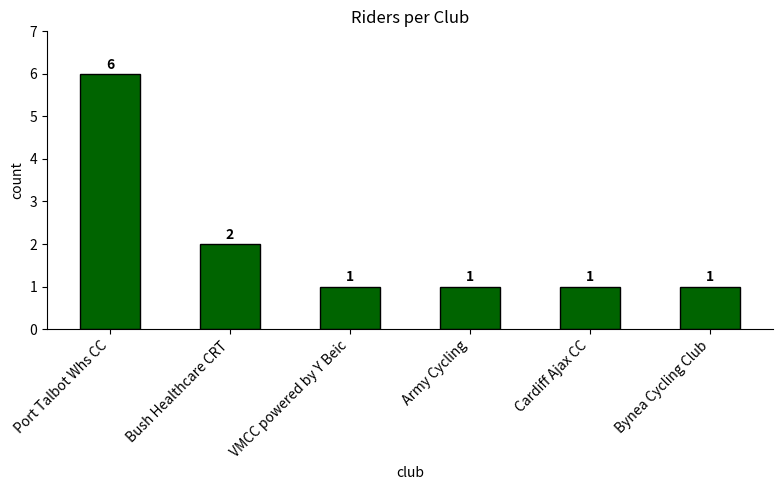

Reading left to right, transcribe all the data shown in this chart.

Port Talbot Whs CC=6	Bush Healthcare CRT=2	VMCC powered by Y Beic=1	Army Cycling=1	Cardiff Ajax CC=1	Bynea Cycling Club=1